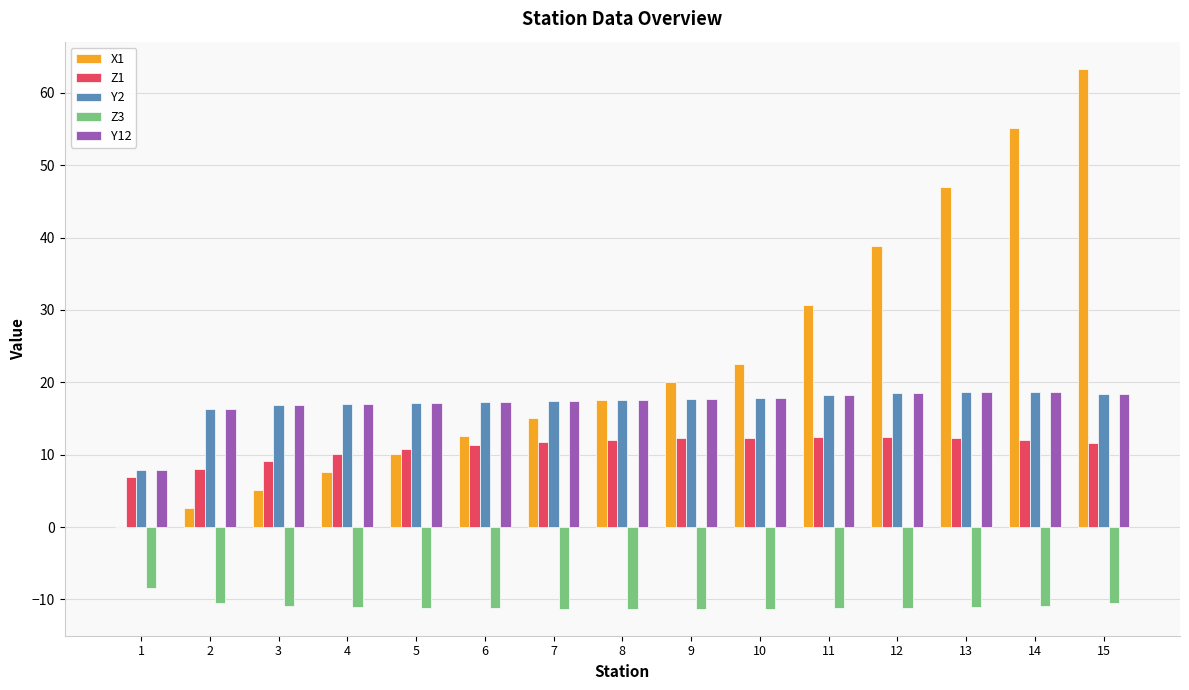

What is the spread (max minus min) of values at 15?

73.9